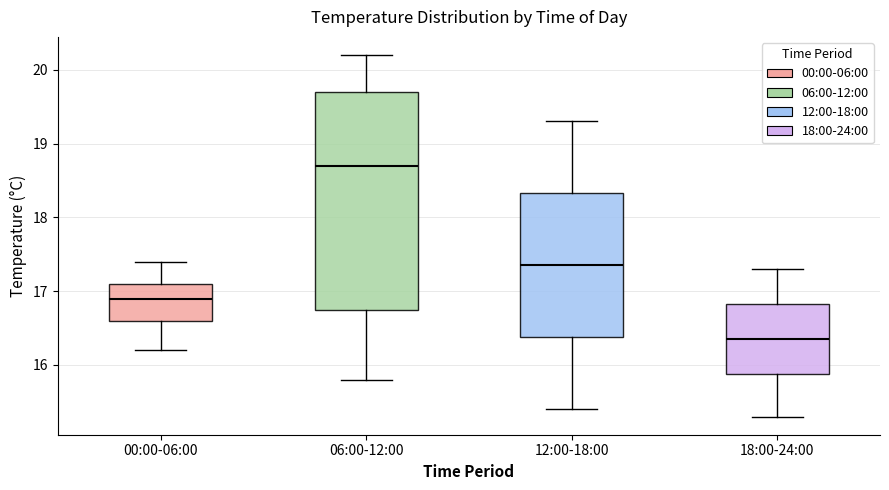

Which box is the tallest, from its lower edge to its upper edge?

06:00-12:00